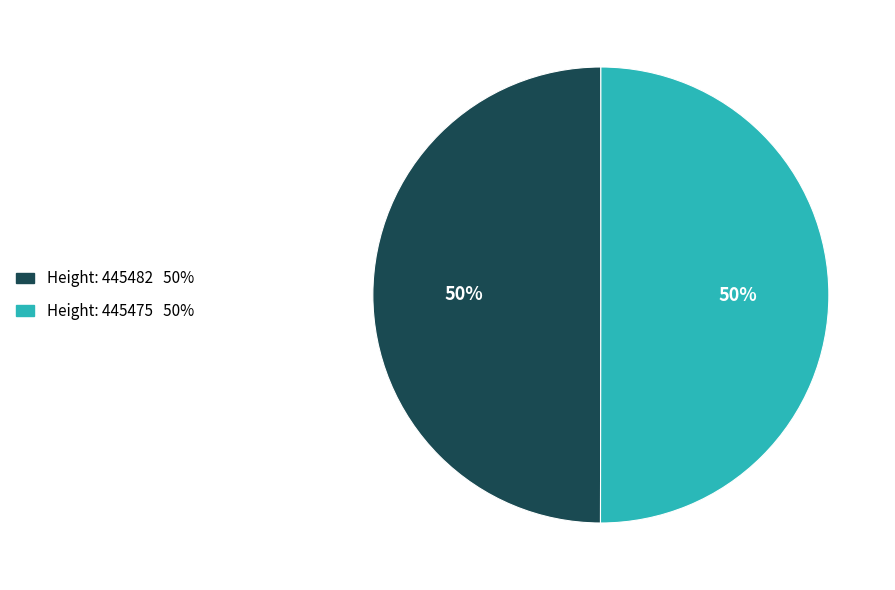

To the nearest percent, what is the average slice percentage?

50%